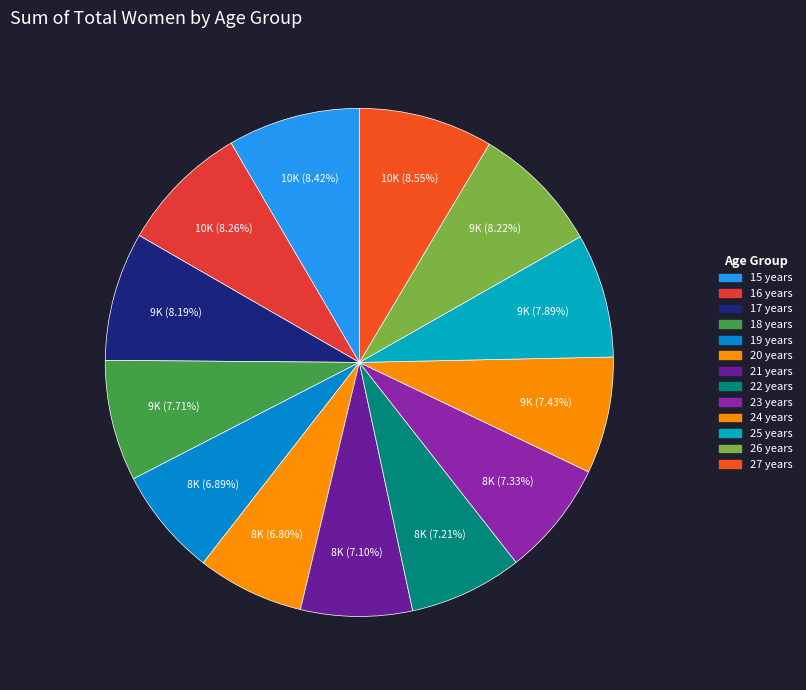

Rank the categories by value from lowest to highest.

20 years, 19 years, 21 years, 22 years, 23 years, 24 years, 18 years, 25 years, 17 years, 26 years, 16 years, 15 years, 27 years